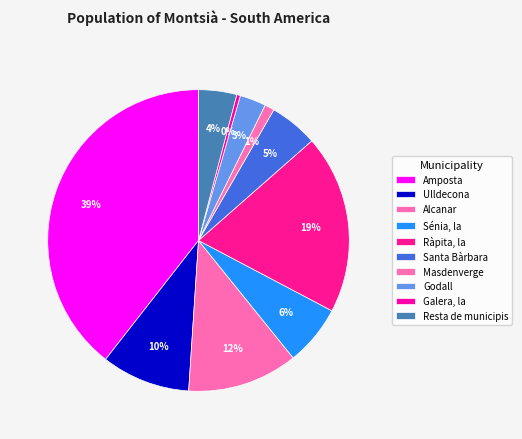

What percentage is the Ulldecona slice, to the nearest percent?

10%